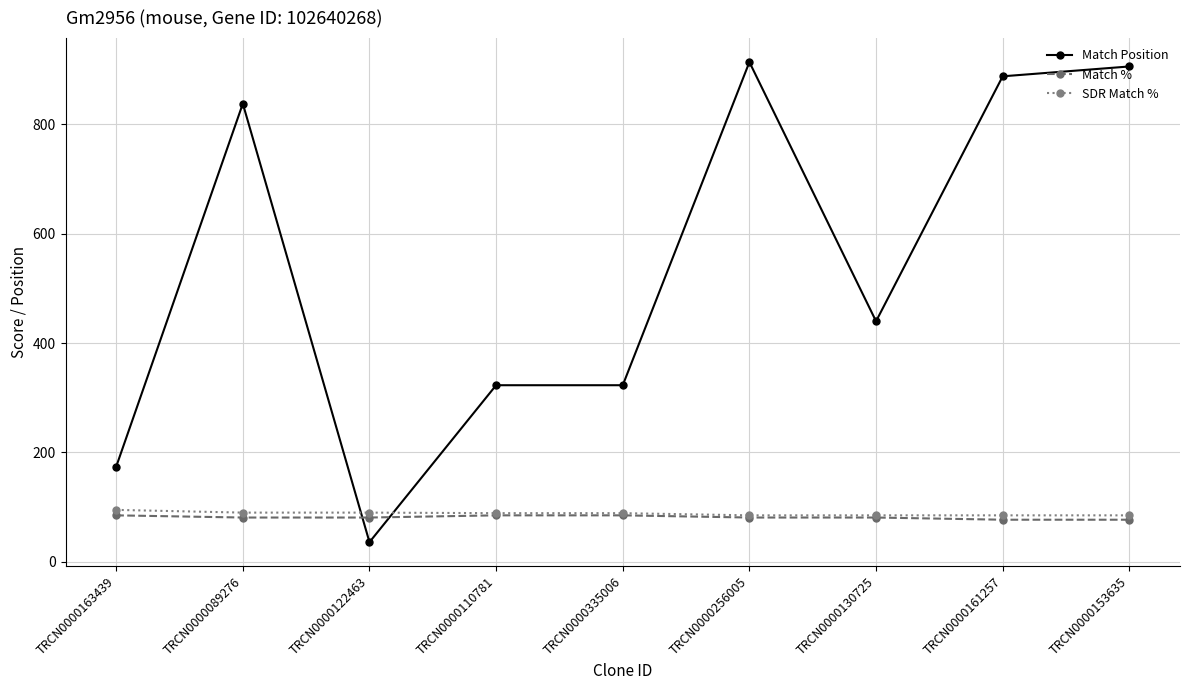

What is the maximum value for Match Position?

914